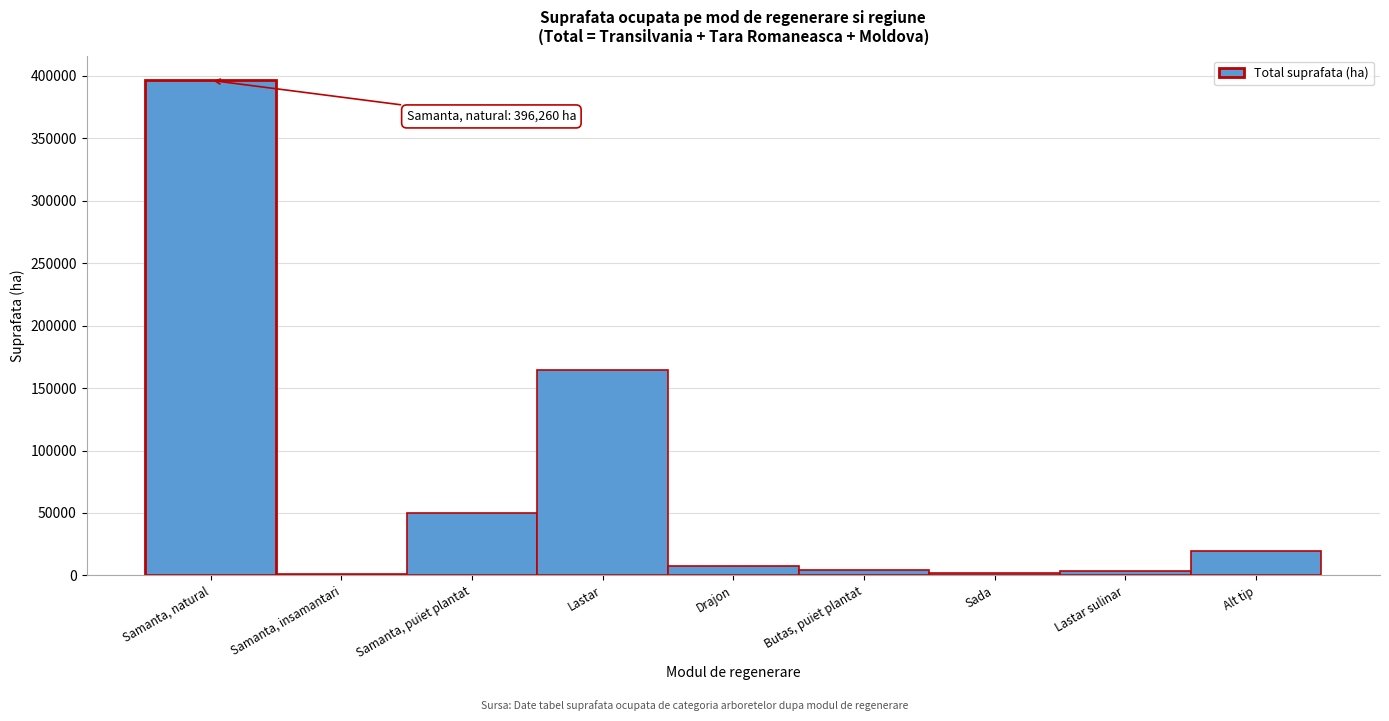

List the labels in order of value, largest first.

Samanta, natural, Lastar, Samanta, puiet plantat, Alt tip, Drajon, Butas, puiet plantat, Lastar sulinar, Sada, Samanta, insamantari